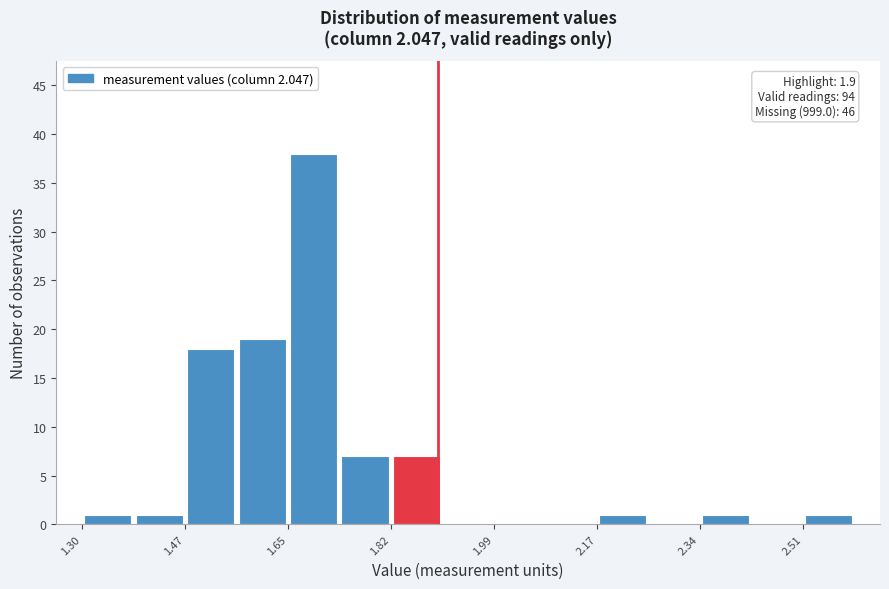

Which range on the x-axis has the tallest bar?

1.64 to 1.74